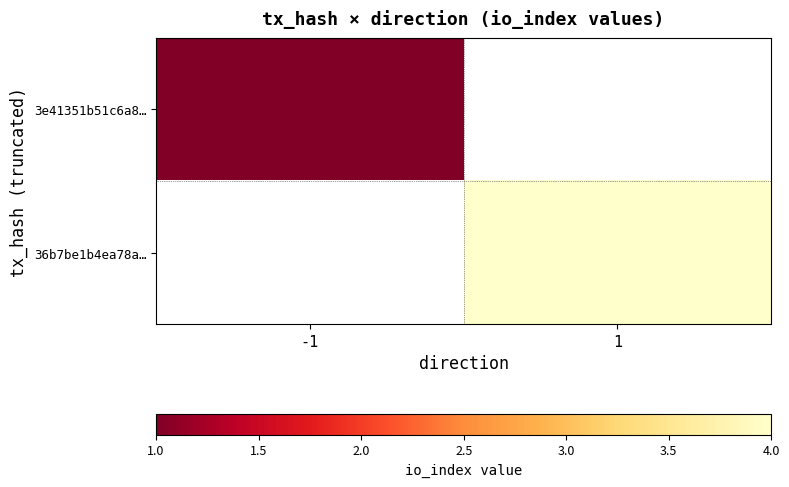

Is it true that 3e41351b51c6a8… equals 0.5 at -1?

False